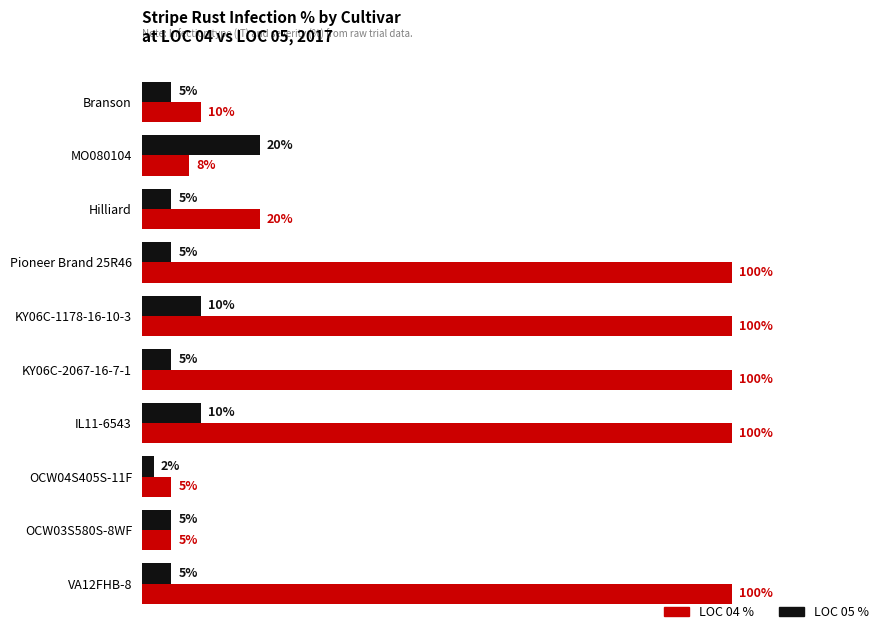

Which series changed the most between OCW04S405S-11F and VA12FHB-8?

LOC 04 %